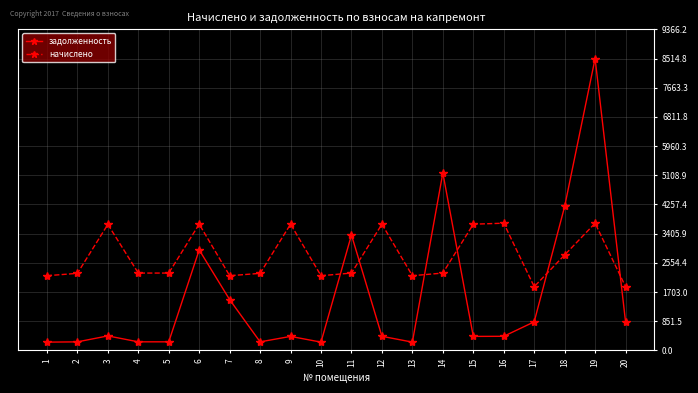

How many data points in задолженность are less than 412?

10